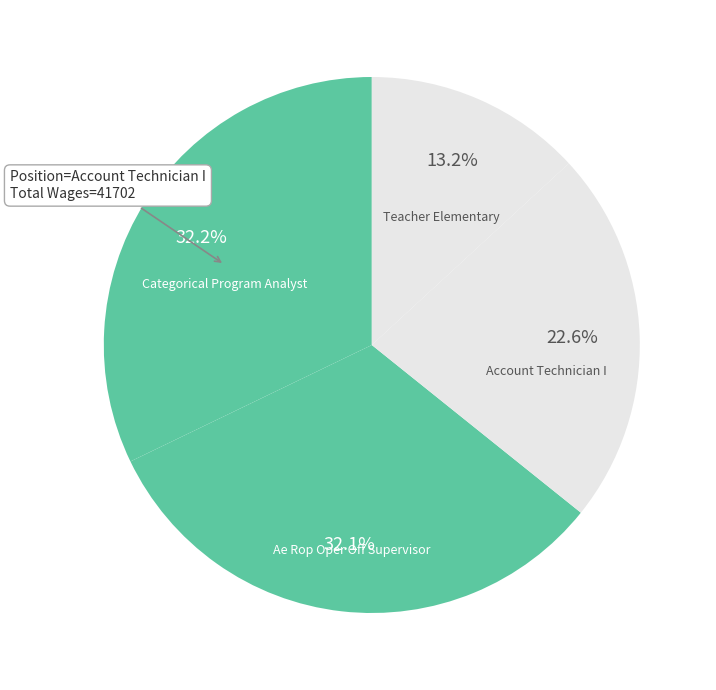

The Teacher Elementary slice represents 25% of the pie. True or false?

False